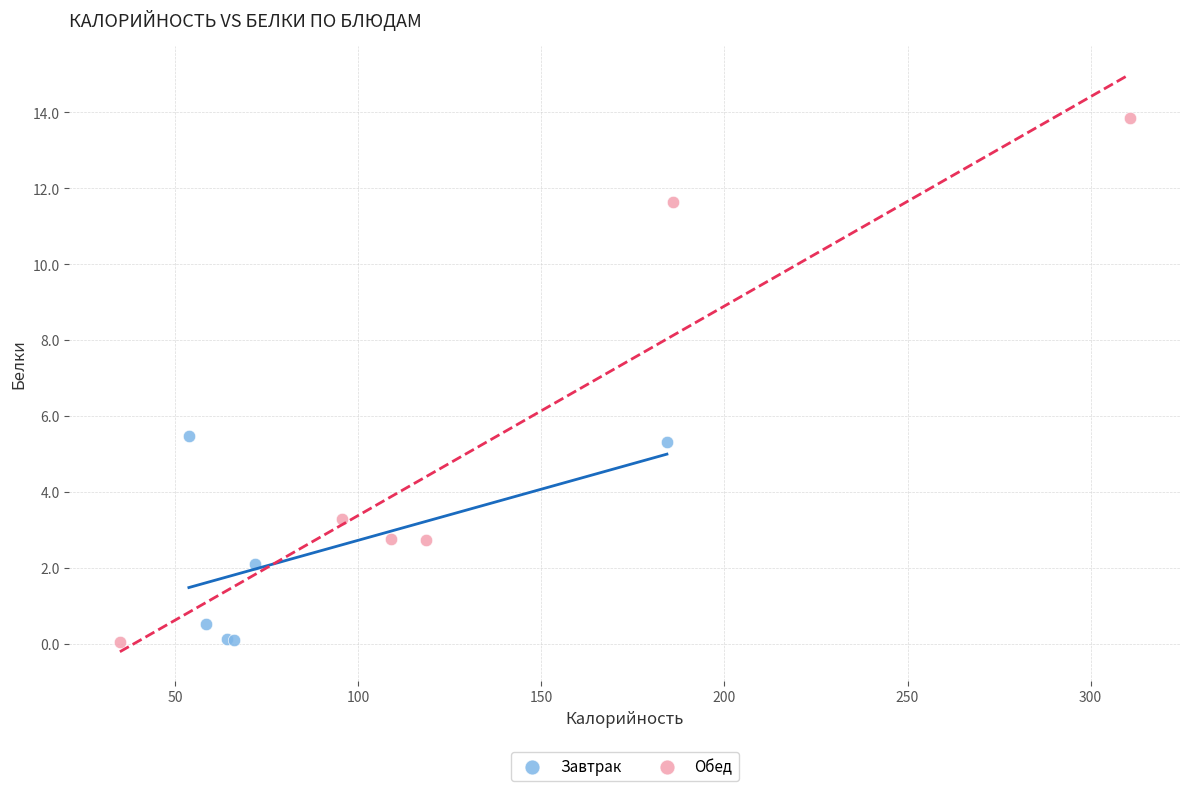

Which series has the largest Y range (max minus min)?

Обед